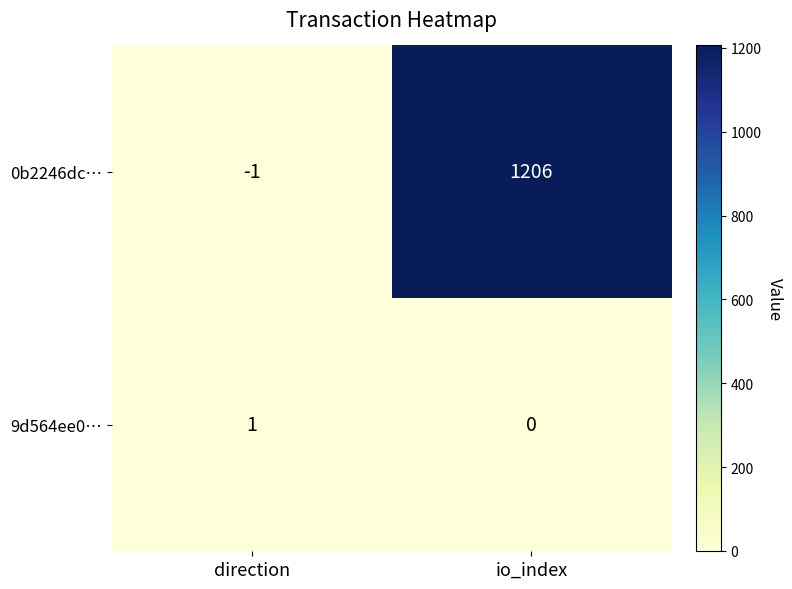

True or false: 0b2246dc… has a value of 825 at io_index.

False